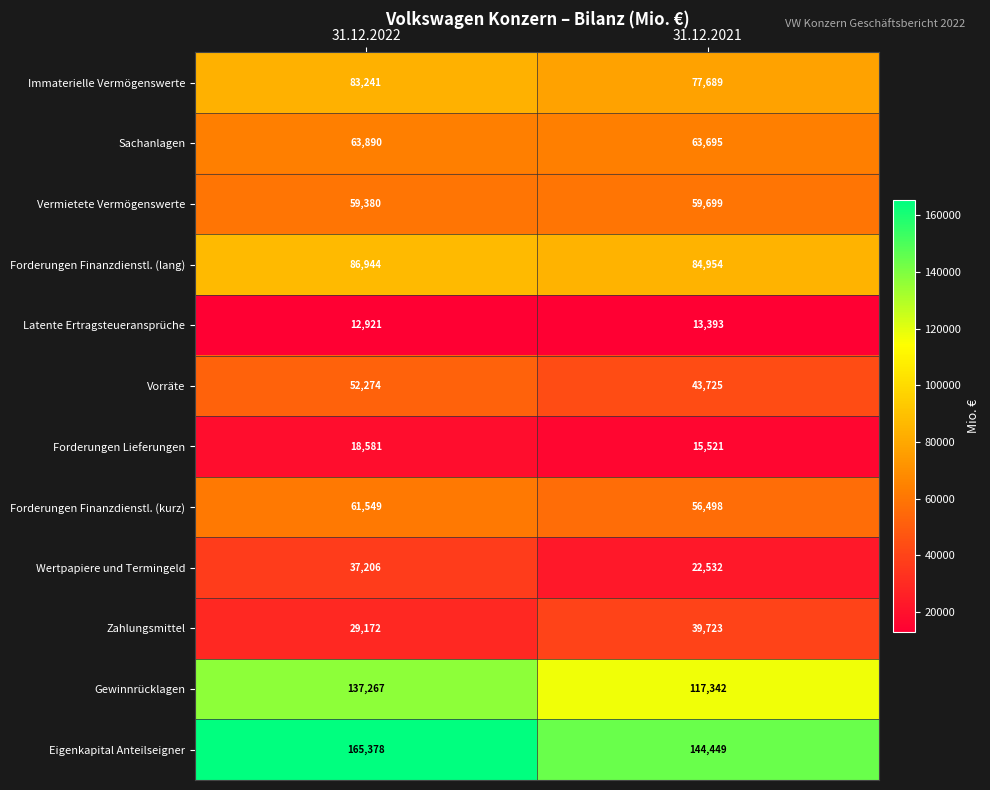

Which label corresponds to the smallest value in the chart?

31.12.2022